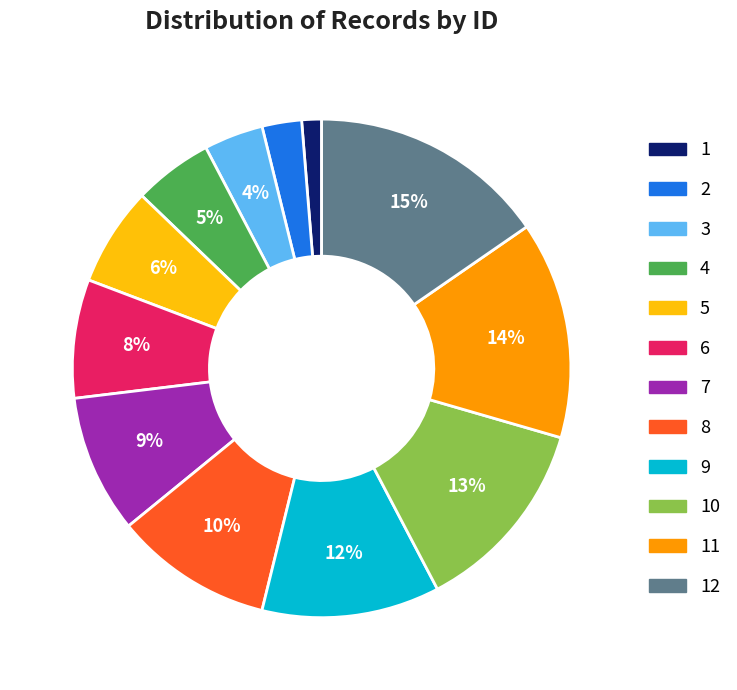

What is the largest slice in the pie chart?

12